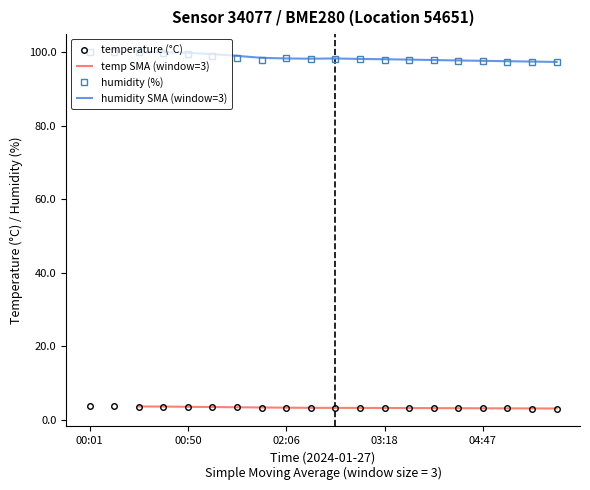

Reading left to right, transcribe all the data shown in this chart.

temperature: 00:01=3.7	00:13=3.7	00:25=3.6	00:38=3.6	00:50=3.5	01:02=3.5	01:14=3.4	01:27=3.3	02:06=3.3	02:11=3.3	02:33=3.3	02:56=3.3	03:18=3.2	03:40=3.2	04:02=3.2	04:25=3.2	04:47=3.2	05:09=3.1	05:31=3.1	05:54=3.1
humidity: 00:01=100.0	00:13=100.0	00:25=100.0	00:38=99.8	00:50=99.5	01:02=99.0	01:14=98.4	01:27=97.9	02:06=98.5	02:11=98.2	02:33=98.1	02:56=98.0	03:18=98.0	03:40=97.8	04:02=97.7	04:25=97.6	04:47=97.5	05:09=97.4	05:31=97.3	05:54=97.2